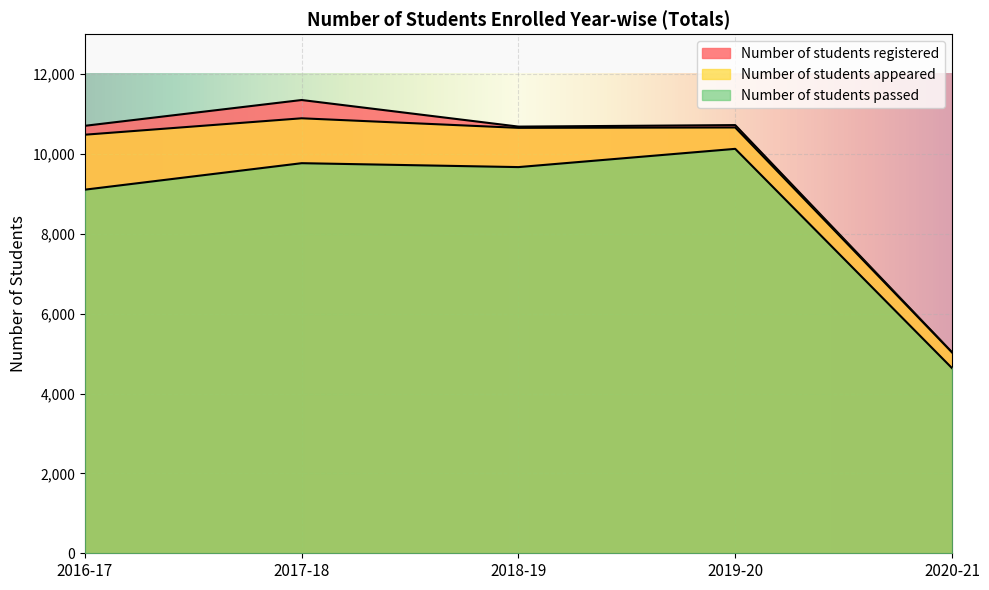

Which has a higher value, 2020-21 or 2019-20?

2019-20